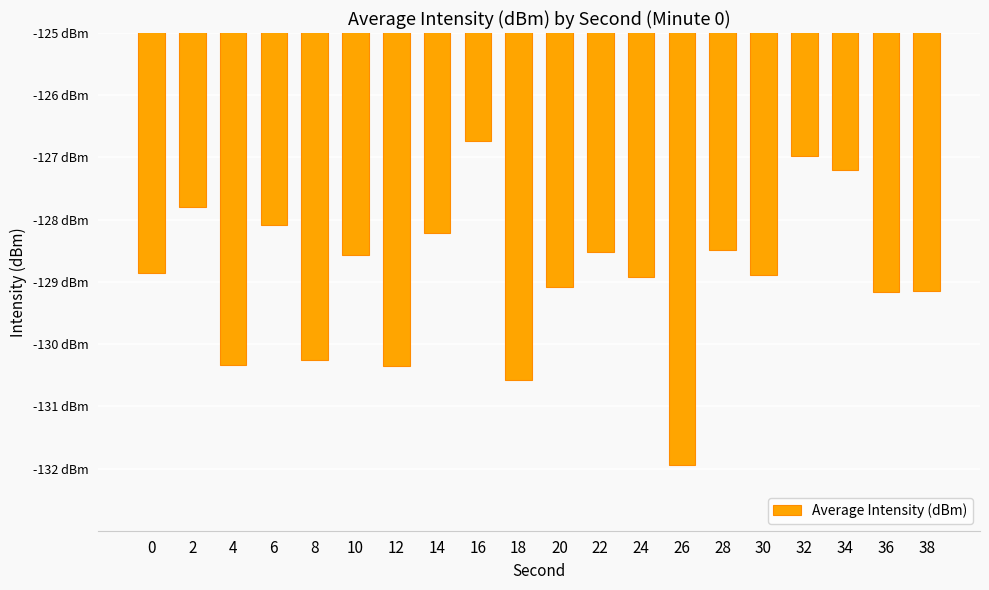

What is the approximate value at 34?

-127.2